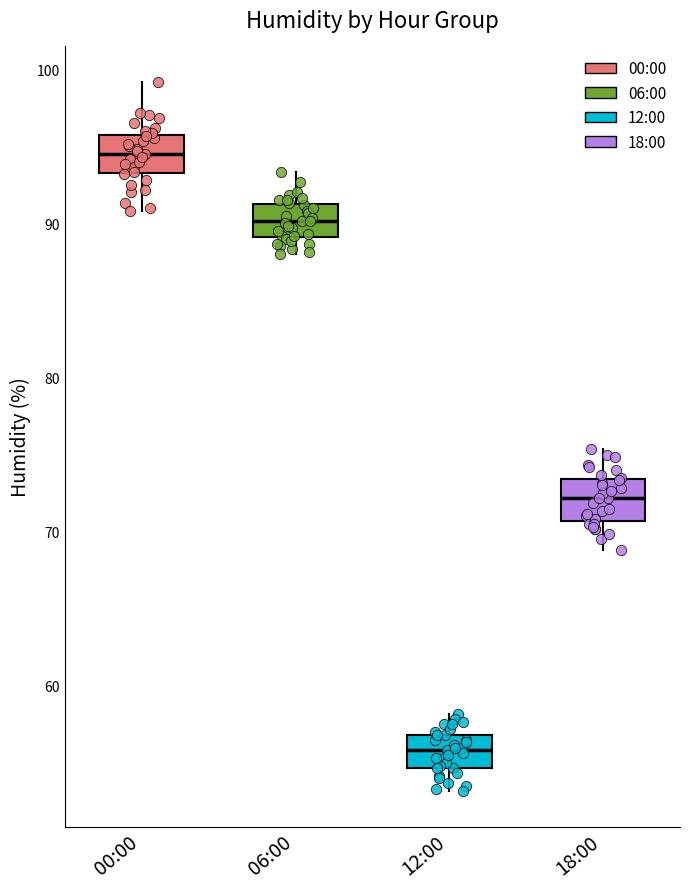

Reading left to right, transcribe this box plot: for each box, give where its median line is, the range the box spans, and where its two whiskers end, as read against the y-axis. The values are not printed on the chart, so give them approximately, as read against the axis.

00:00: median 95, box 93 to 96, whiskers 91 to 99
06:00: median 90, box 89 to 91, whiskers 88 to 93
12:00: median 56, box 55 to 57, whiskers 53 to 58
18:00: median 72, box 71 to 73, whiskers 69 to 75